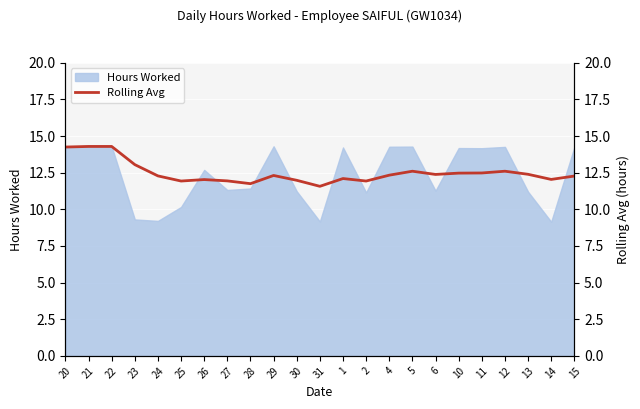

Is it true that Hours Worked equals 4.0 at 29?

False